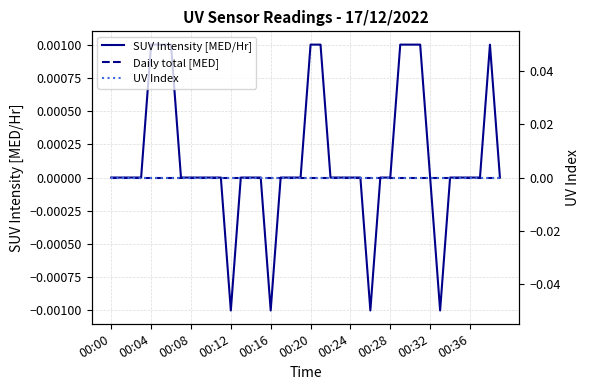

The value of UV Index at 00:08 is 0.0. True or false?

True